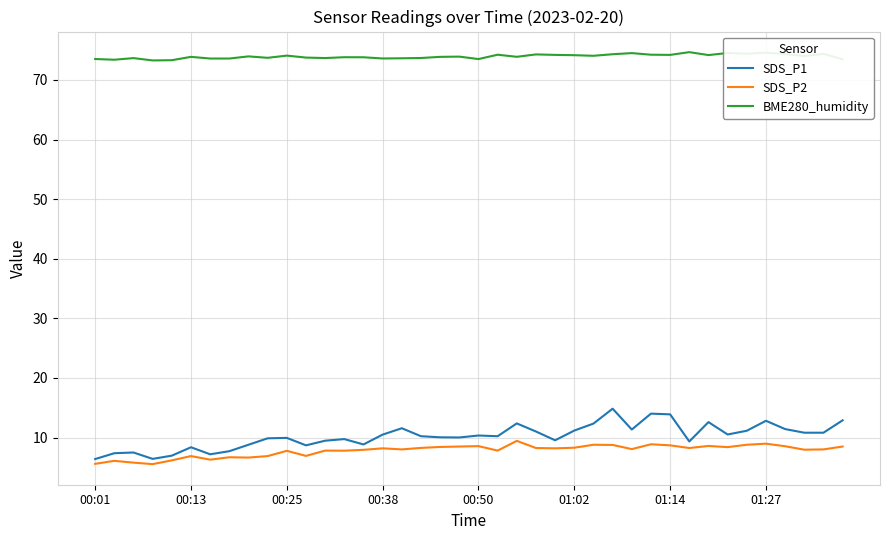

Which series has the widest spread of values?

SDS_P1